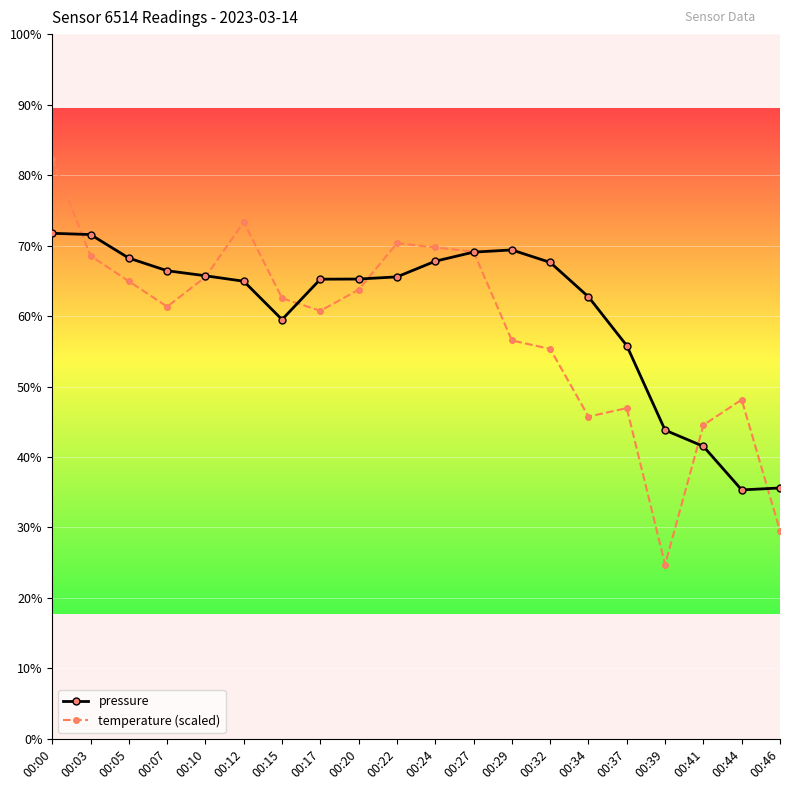

Which series has the largest total across all categories?

pressure